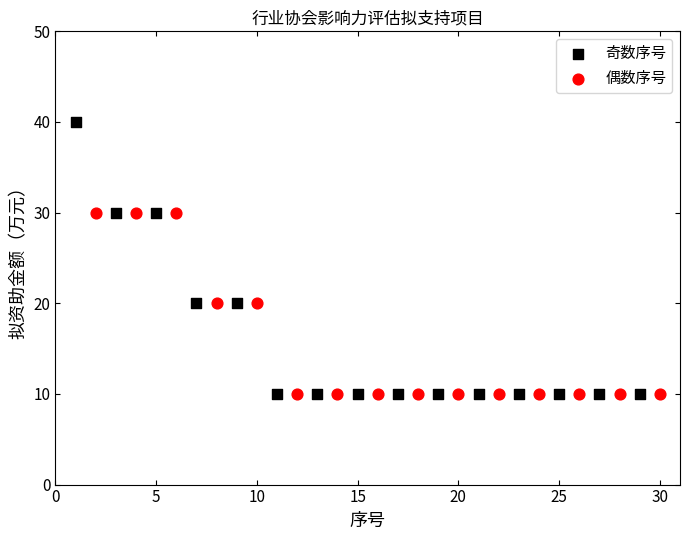

Which series has the widest spread of Y values?

奇数序号